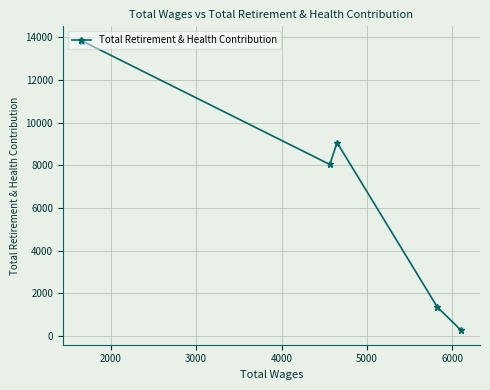

True or false: the data has more than 1 interior local peaks.

False